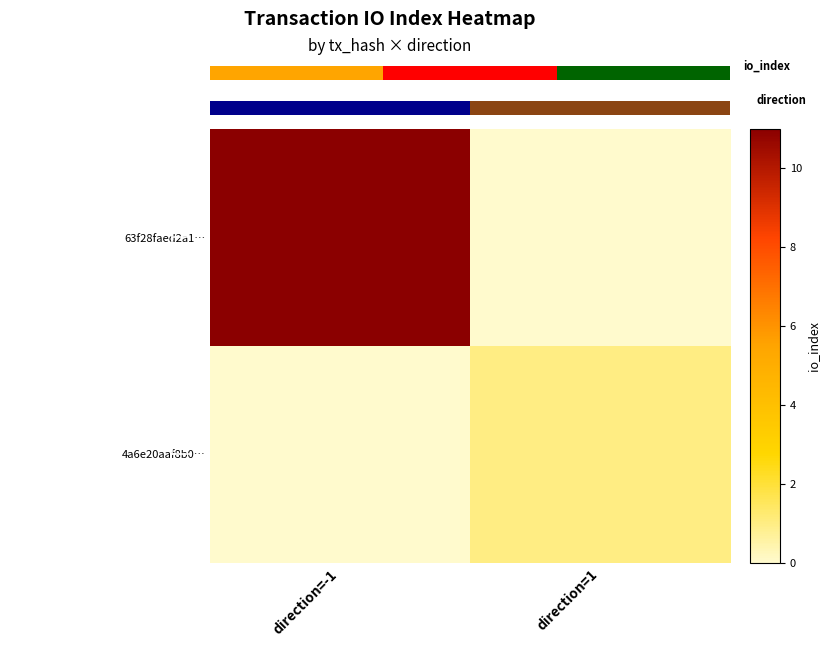

What is the maximum value shown in the chart?

11